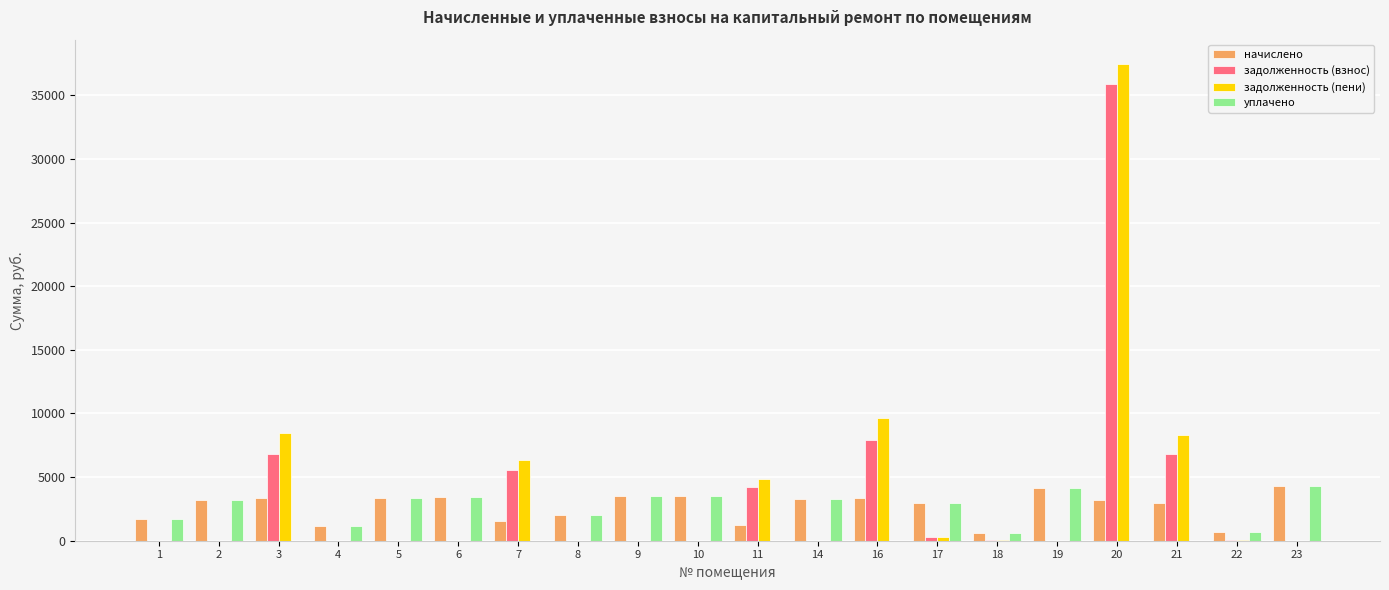

True or false: задолженность (пени) has a value of 22531.5 at 14.

False